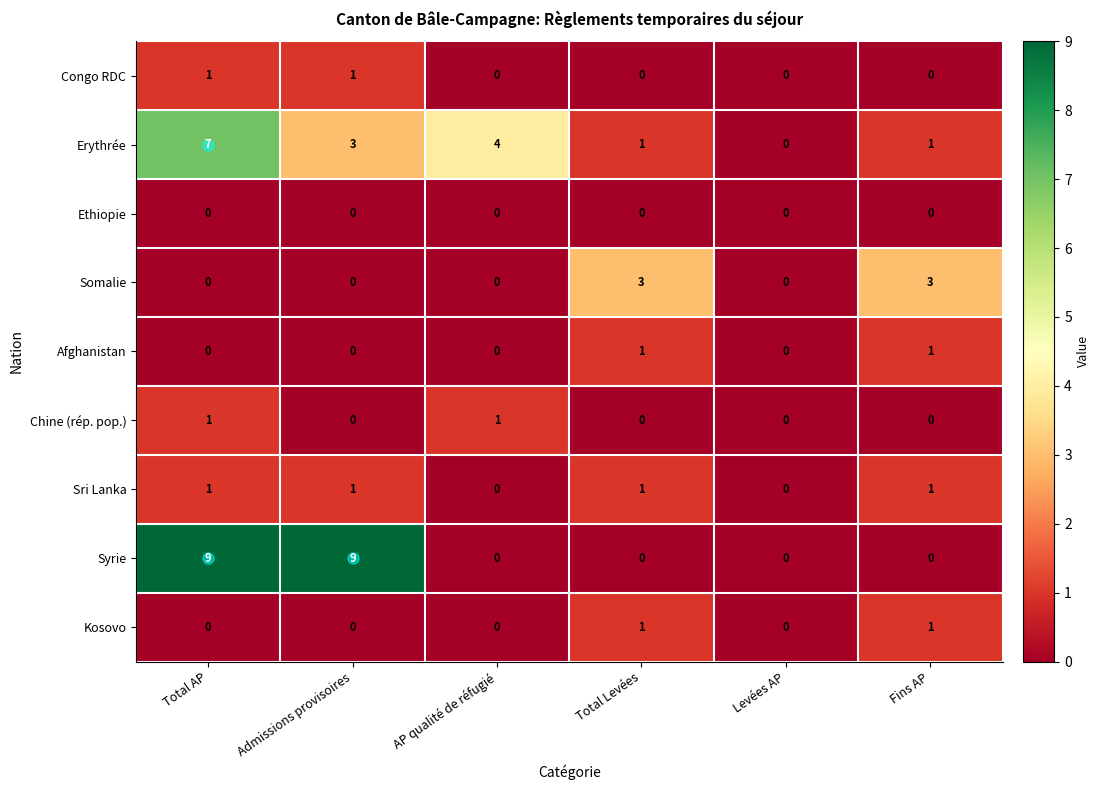

The Syrie series shows 3 at Levées AP. True or false?

False